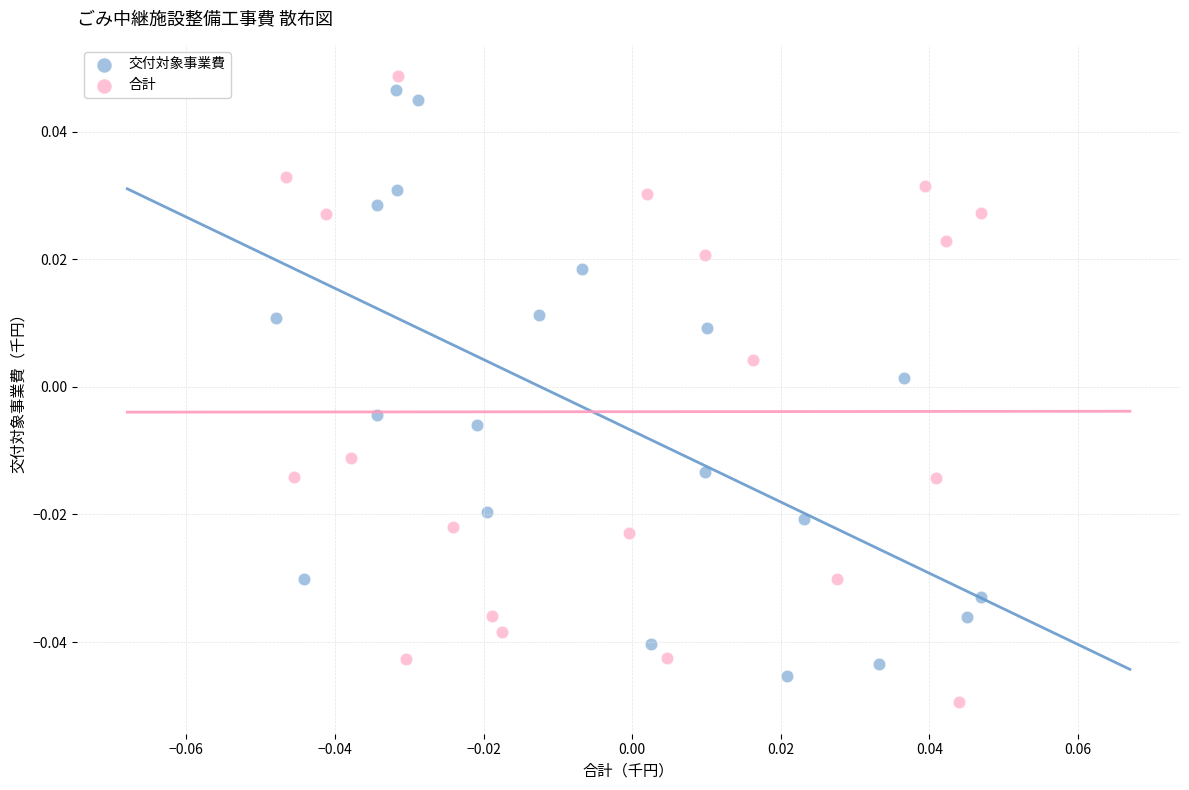

What are all the series names shown in the legend?

交付対象事業費, 合計